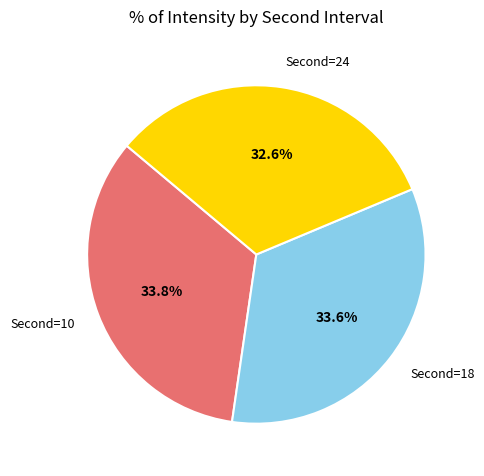

Is there a majority slice in this chart?

No